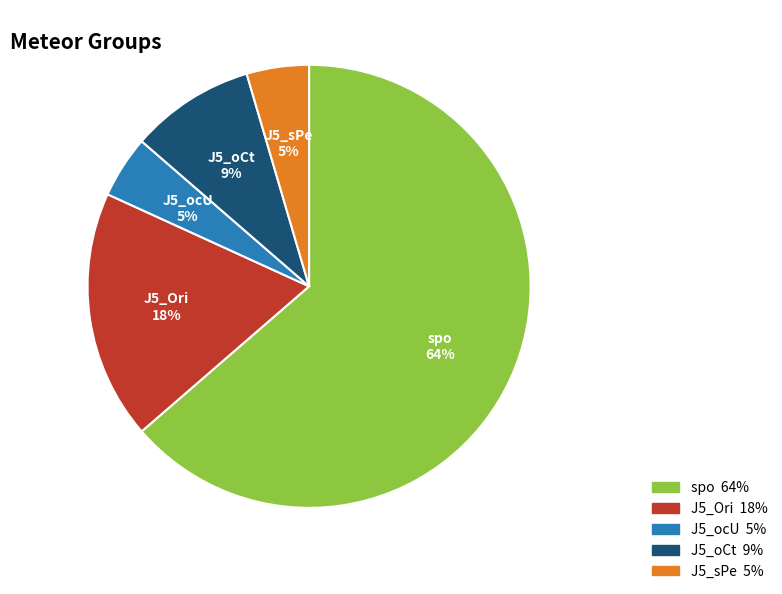

The J5_sPe slice represents 18% of the pie. True or false?

False